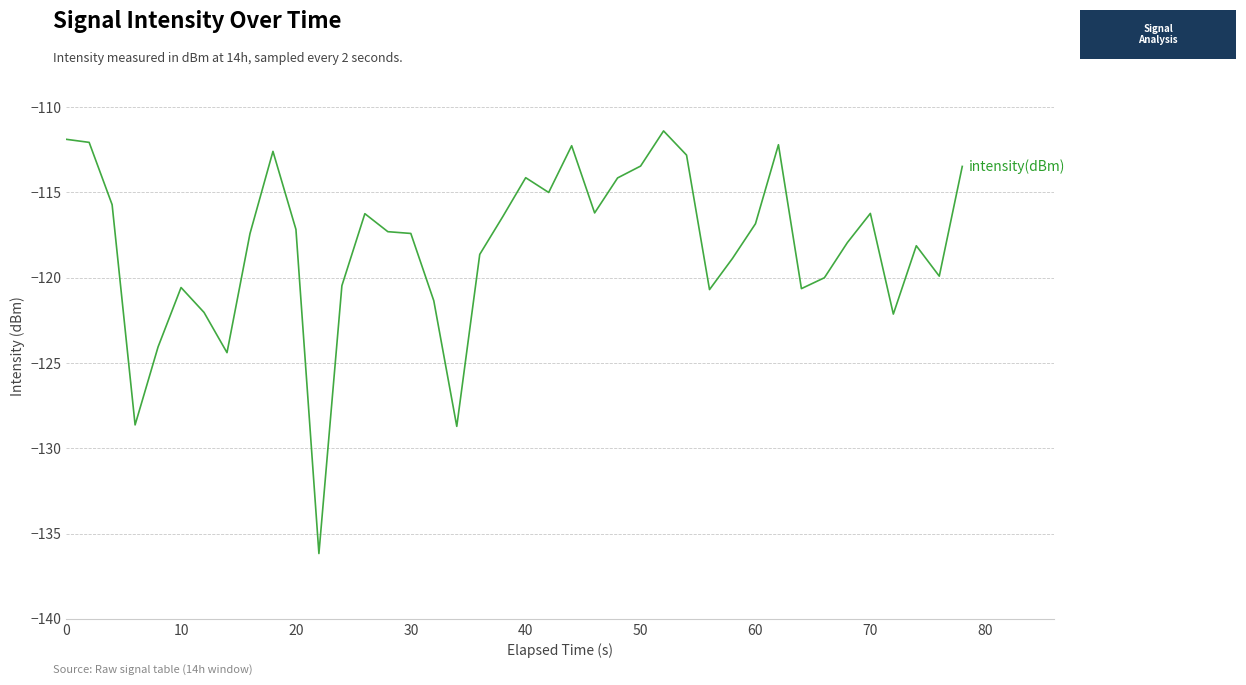

What is the maximum value shown in the chart?

-111.4